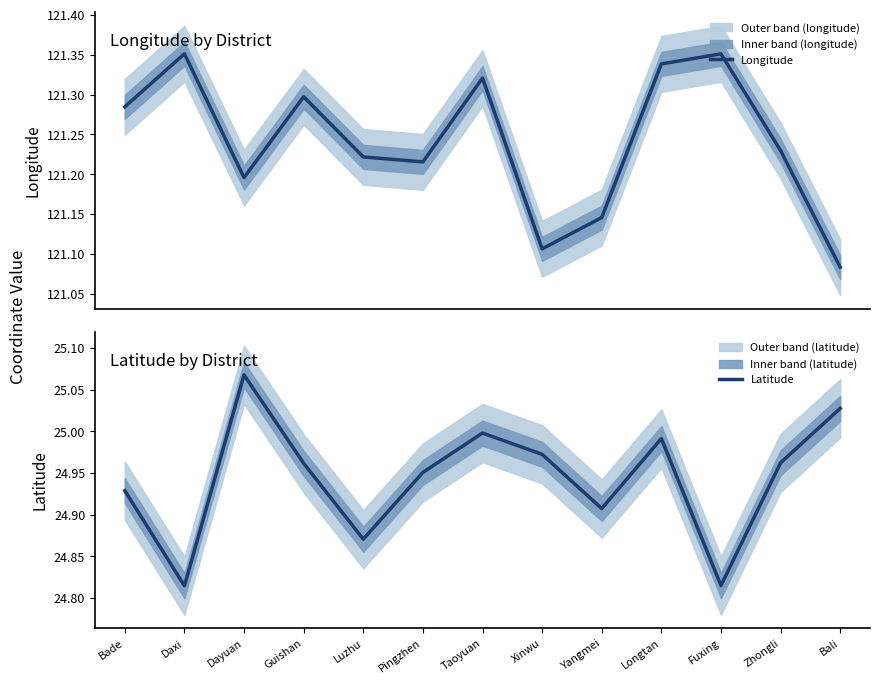

At which label is Longitude closest to 121?

Bali